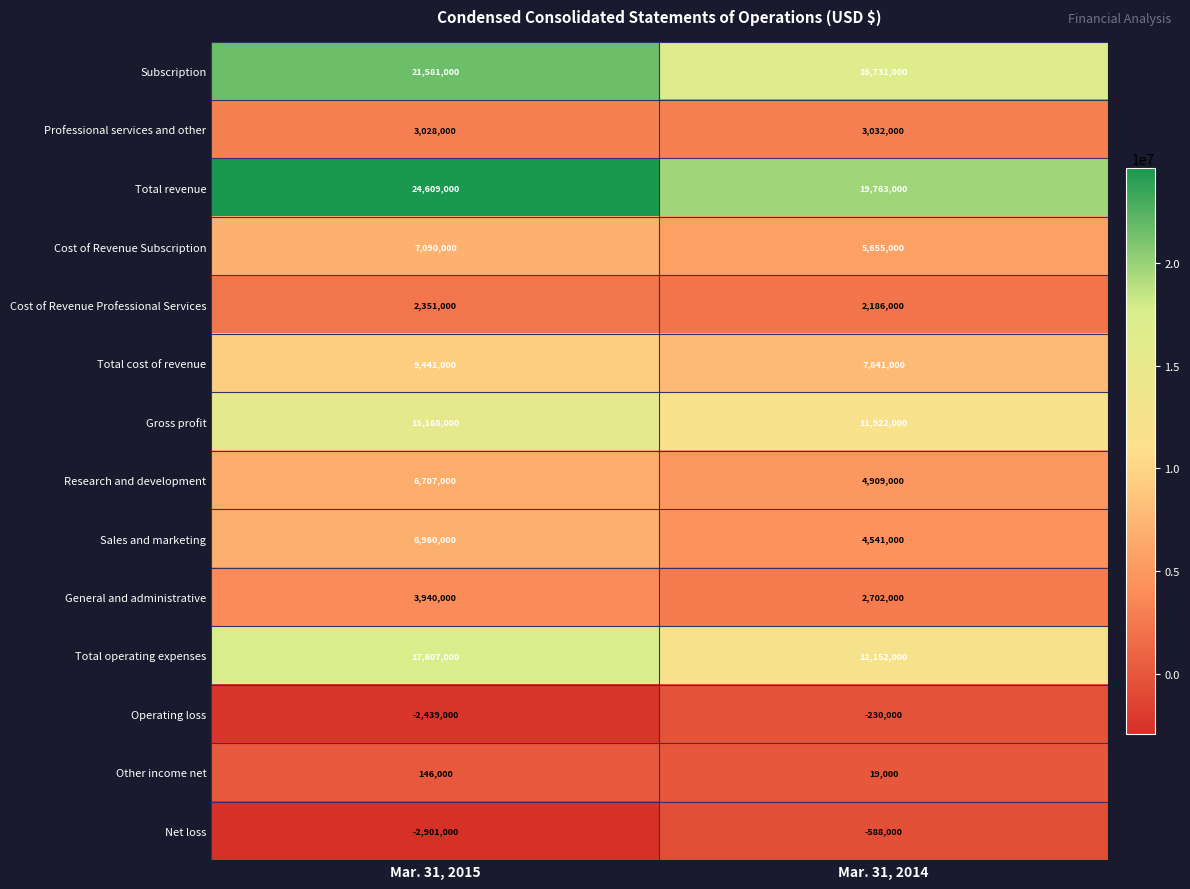

Which series changed the most between Mar. 31, 2015 and Mar. 31, 2014?

Total operating expenses